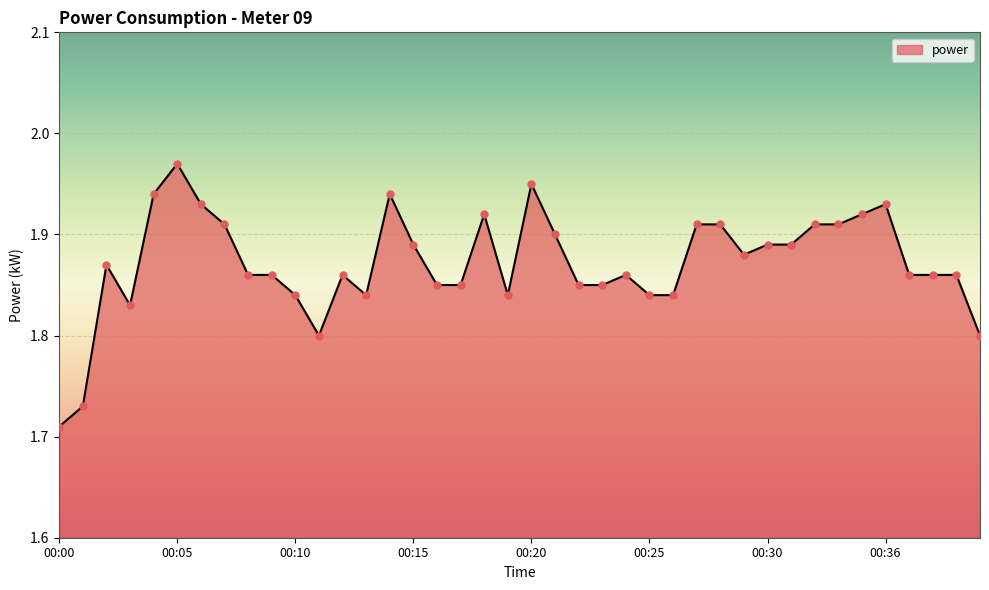

What is the difference between the maximum and minimum values?

0.3